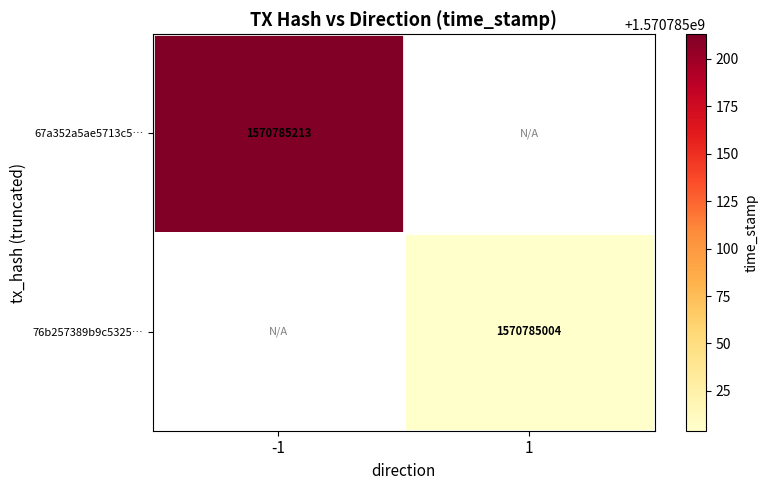

Reading right to left, extract all data points from this chart.

67a352a5ae5713c57d4cf7a9fa71bfc0c5dad9e: 0	1570785213
76b257389b9c5325bfc75f1b7c8297d79fa8914: 1570785004	0